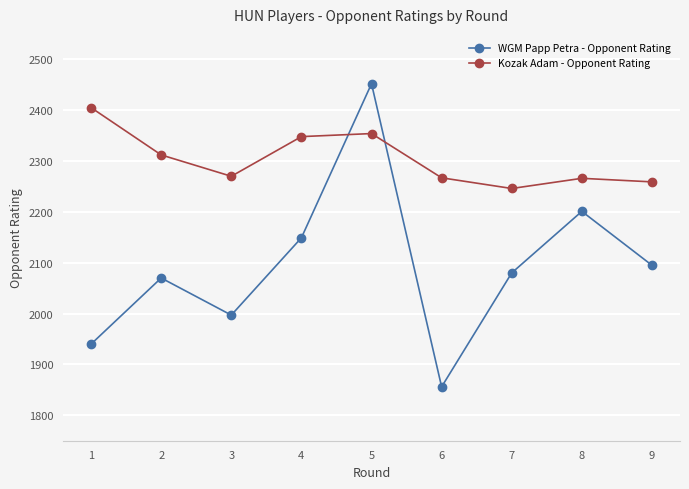

How many series are shown in this chart?

2